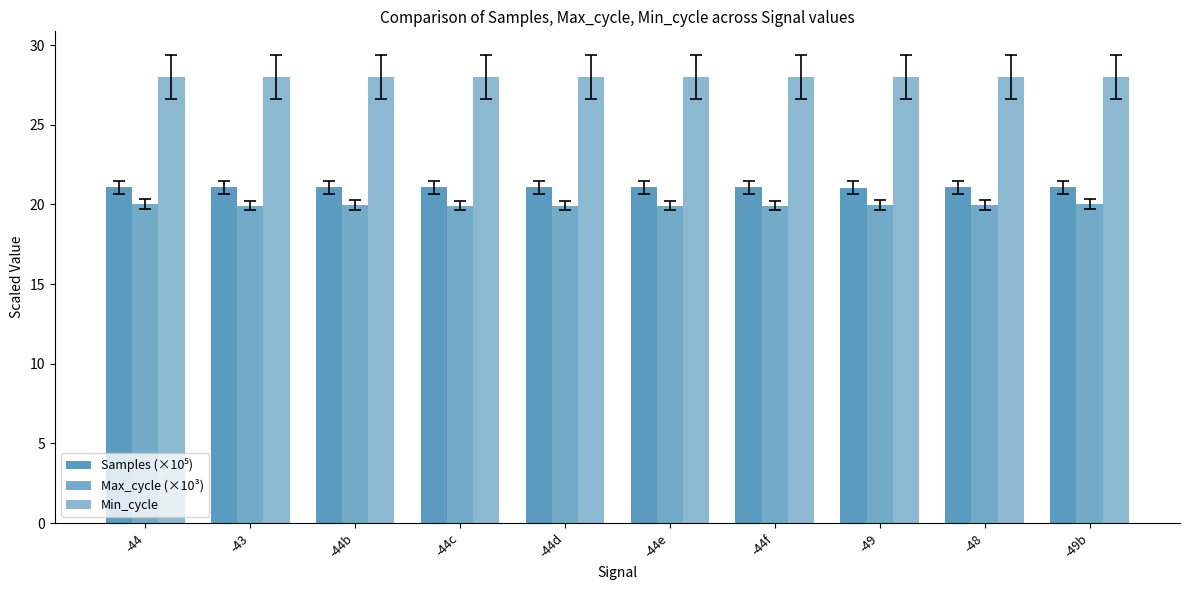

What is the difference between the maximum and minimum values in the Max_cycle (×10³) series?

0.1